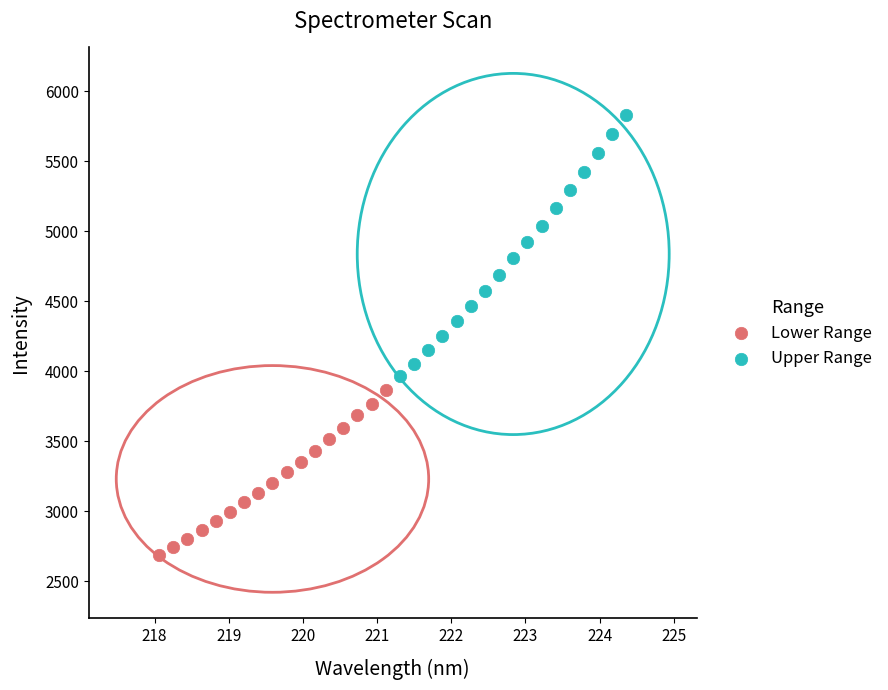

Which series reaches the maximum Y coordinate?

Upper Range